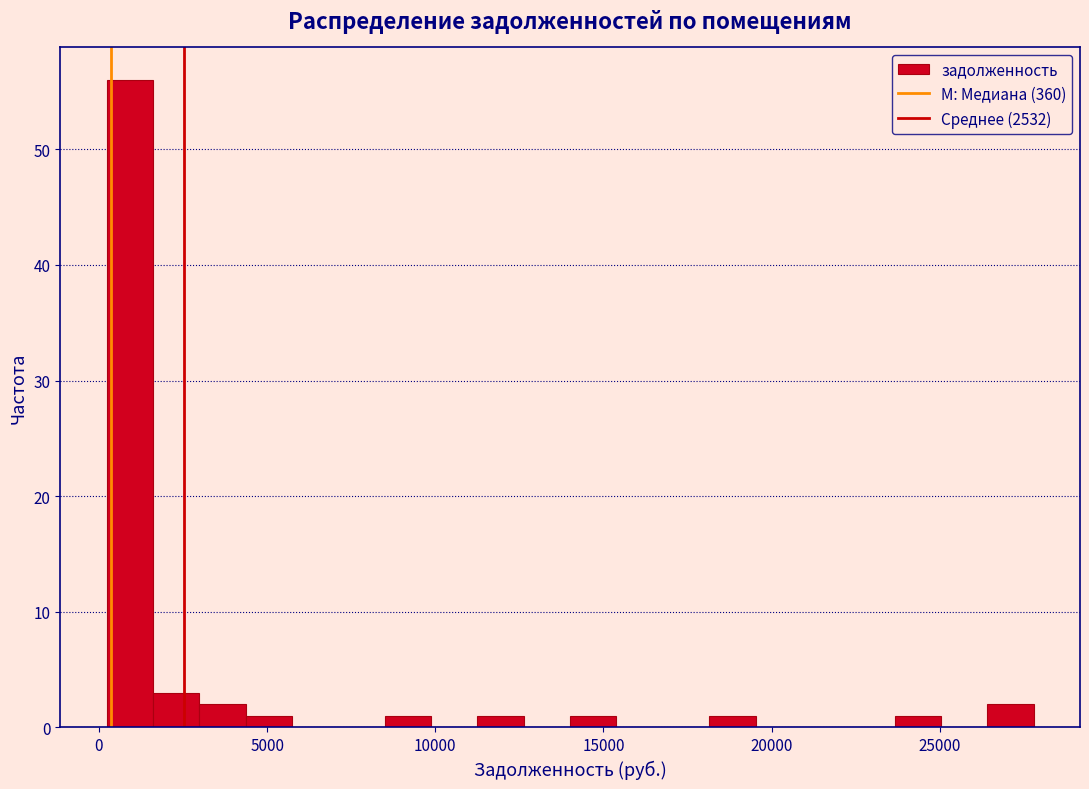

Read against the x-axis, roughly where is the centre of the tallest bar?

1000